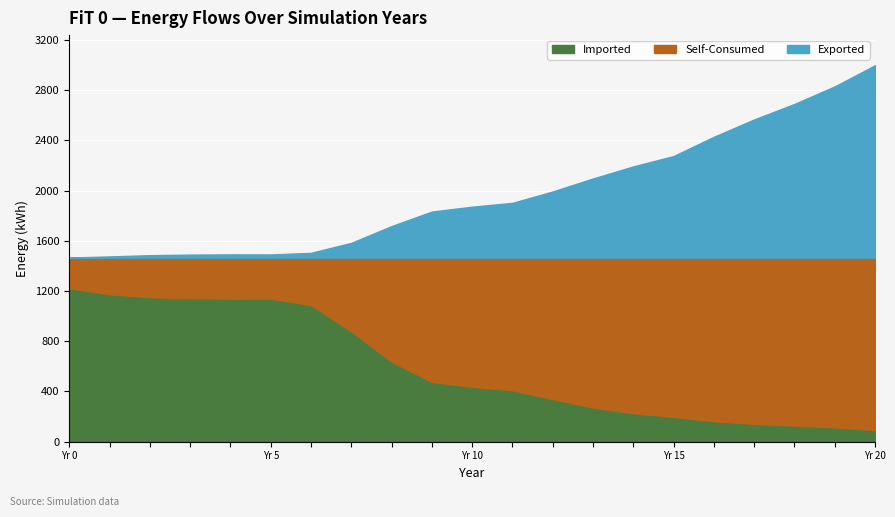

Where is Exported nearest to the value 2232?

14